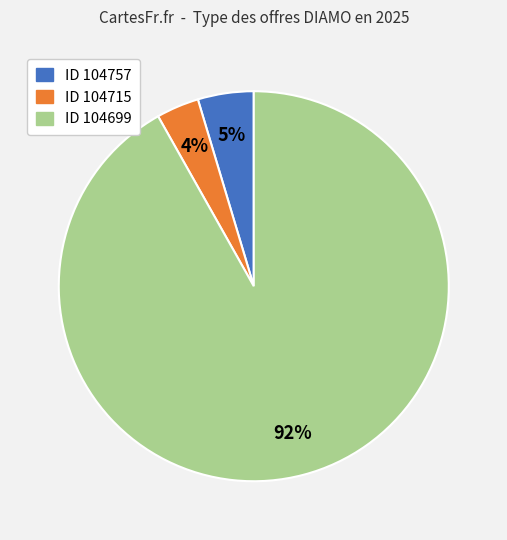

Which has a higher value, ID 104699 or ID 104715?

ID 104699